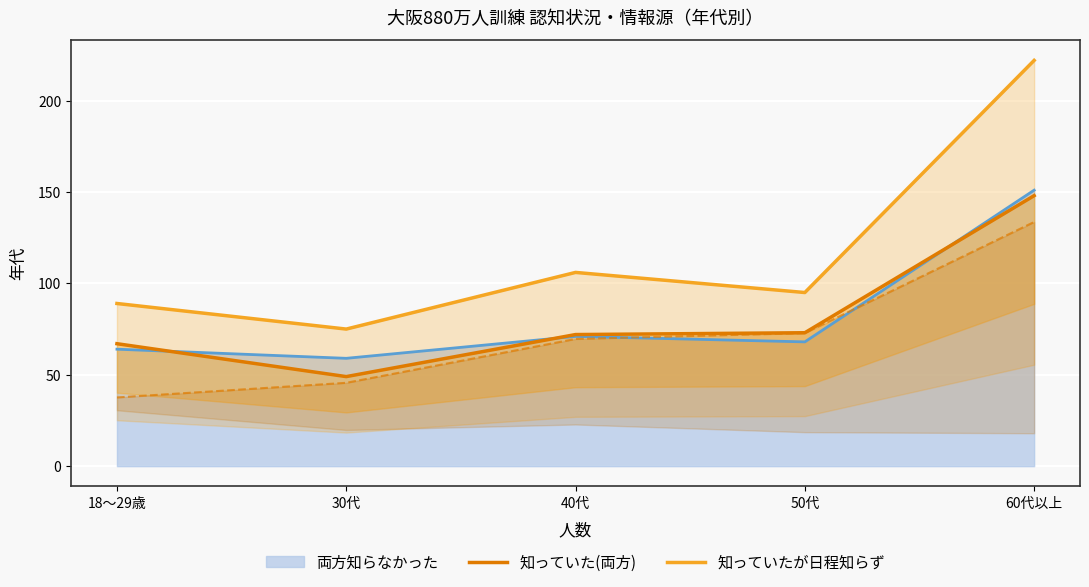

Reading left to right, extract all data points from this chart.

知っていた(両方): 67.0	49.0	72.0	73.0	148.0
知っていたが日程知らず: 89.0	75.0	106.0	95.0	222.0
インターネット(scaled): 37.6	45.6	69.6	72.8	133.6